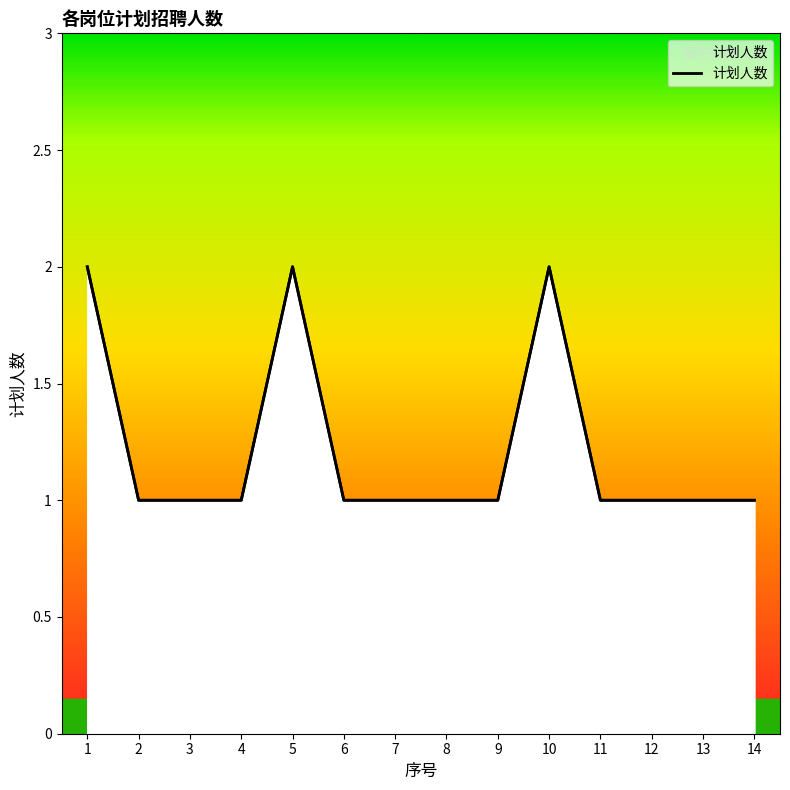

List the labels in order of value, smallest first.

2, 3, 4, 6, 7, 8, 9, 11, 12, 13, 14, 1, 5, 10